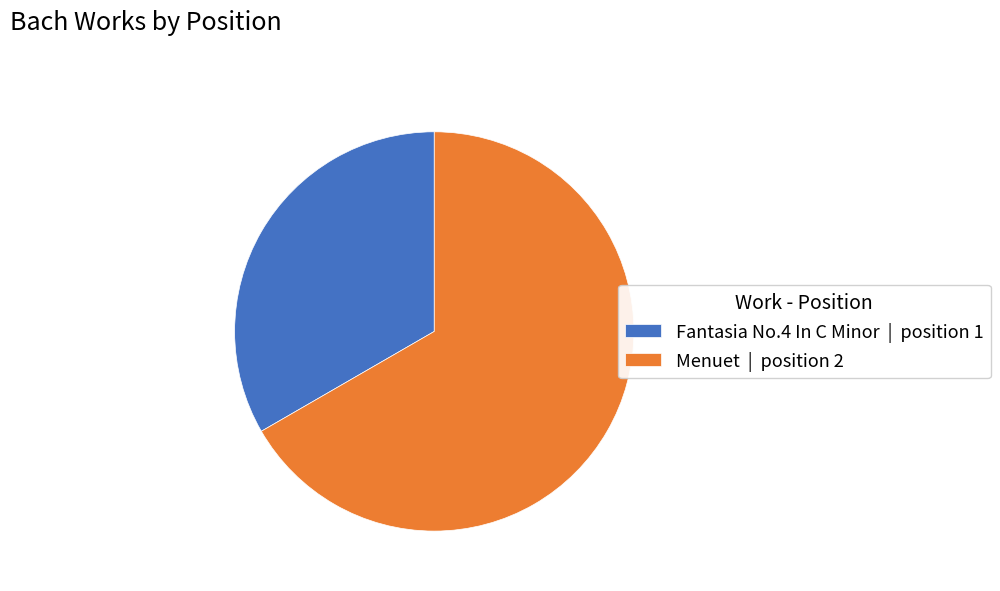

How many segments does this pie chart have?

2